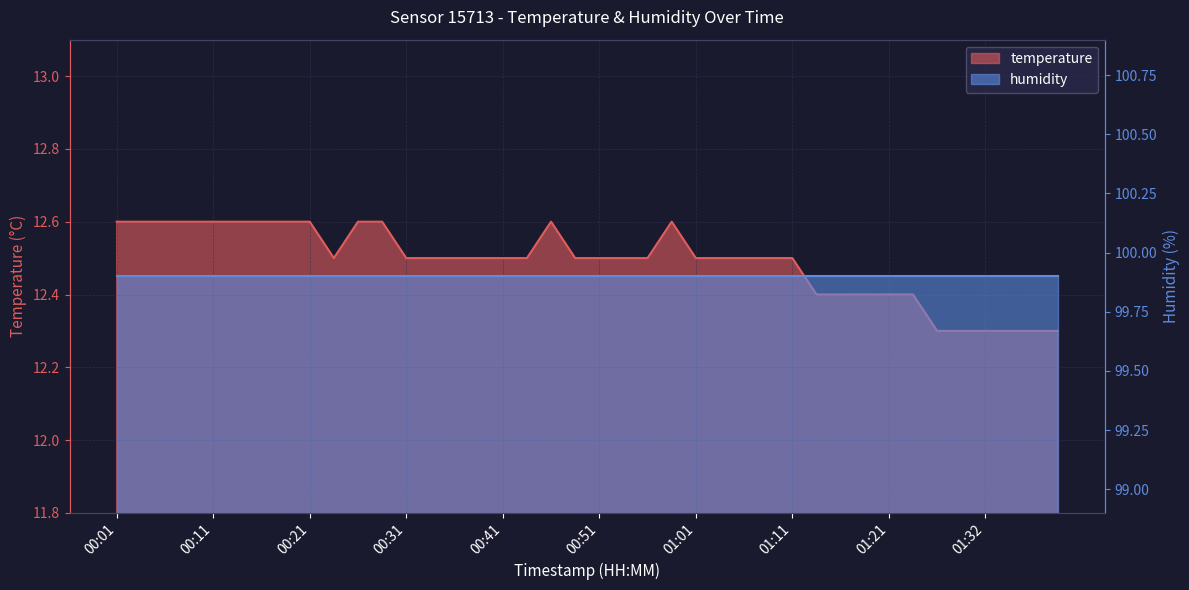

The value at 01:21 is 12.4. True or false?

True